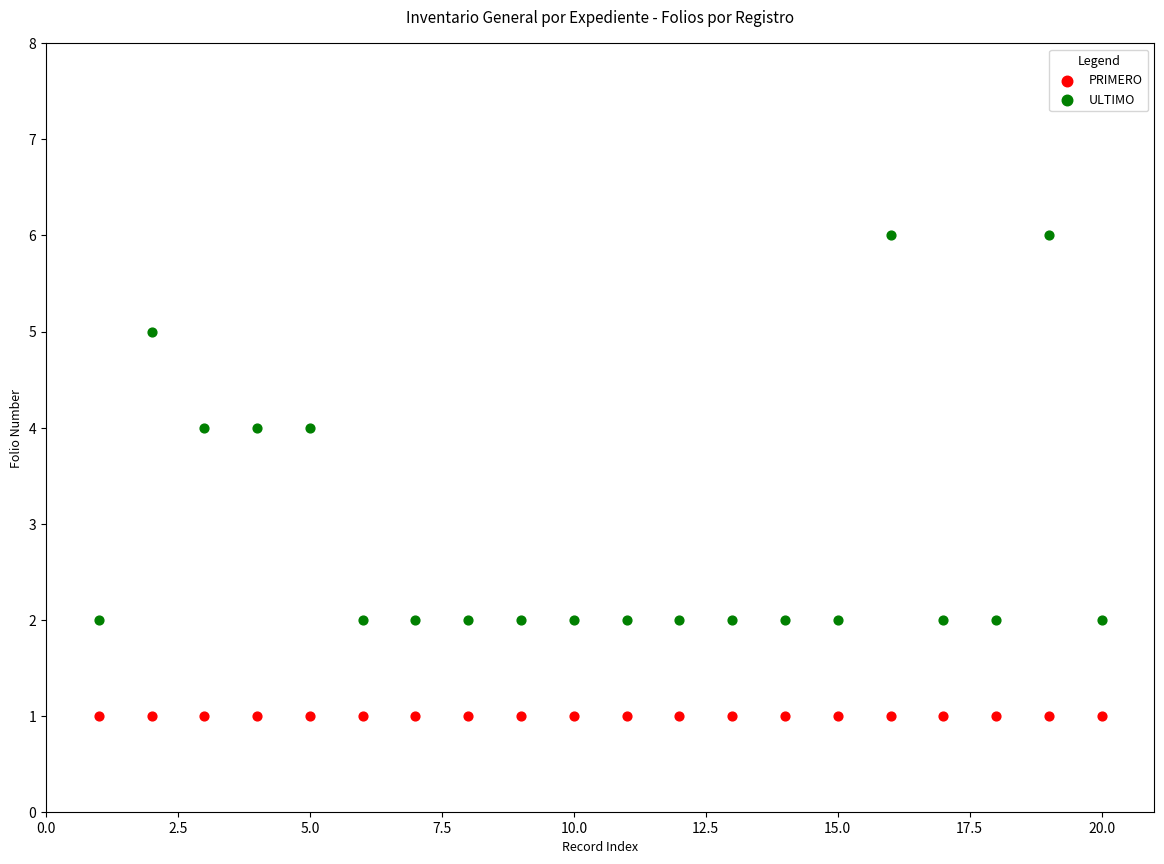

Which series contains the highest Y value?

ULTIMO